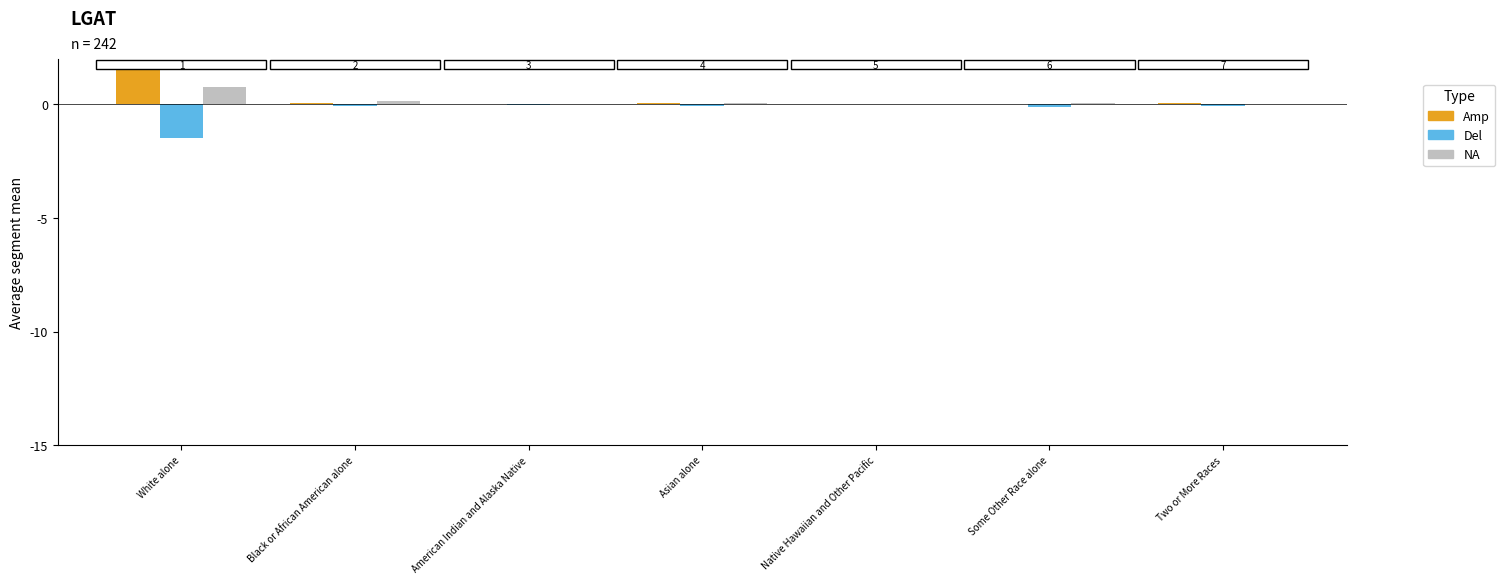

What is the total value across all series at White alone?

0.8